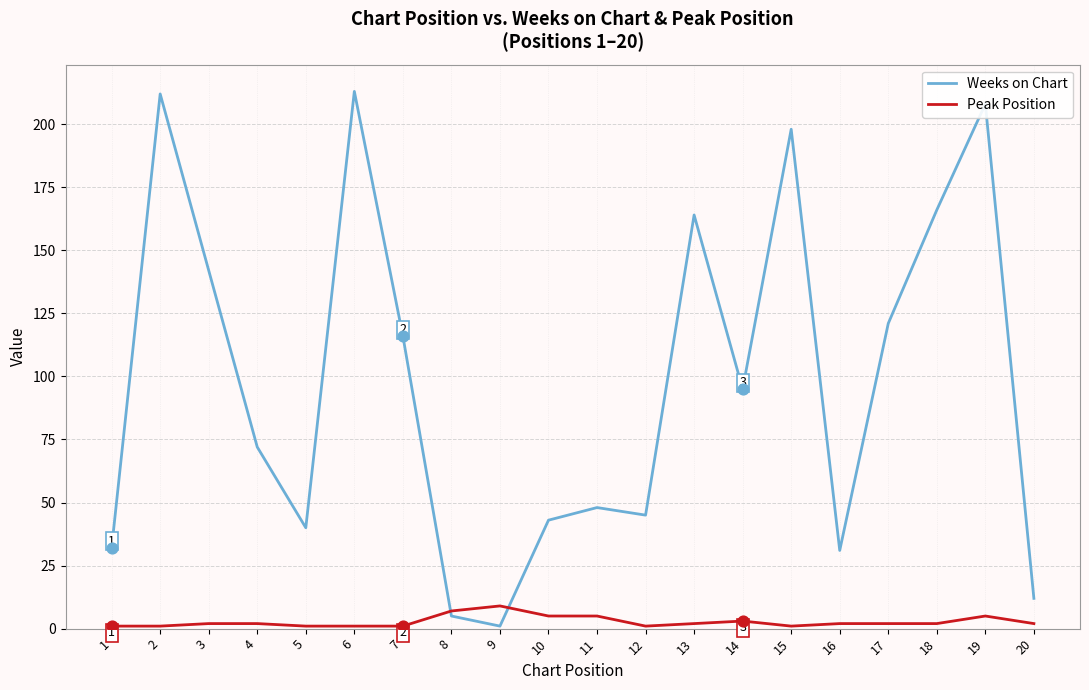

What is the total value across all series at 18?

168